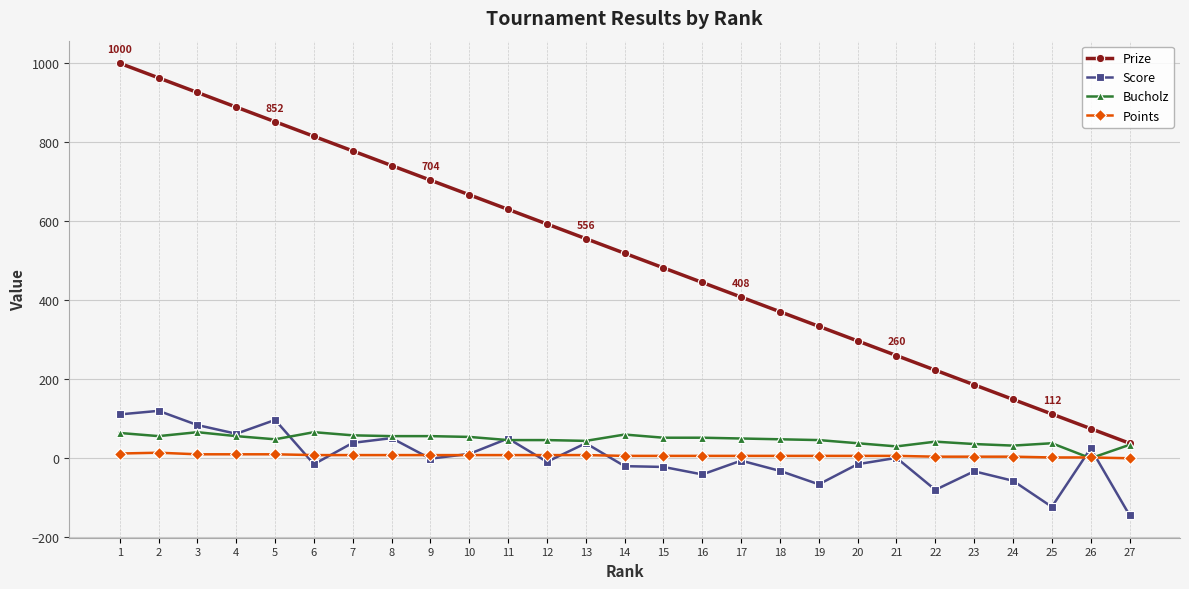

Which series ends up on top after the final intersection of Score and Bucholz?

Bucholz